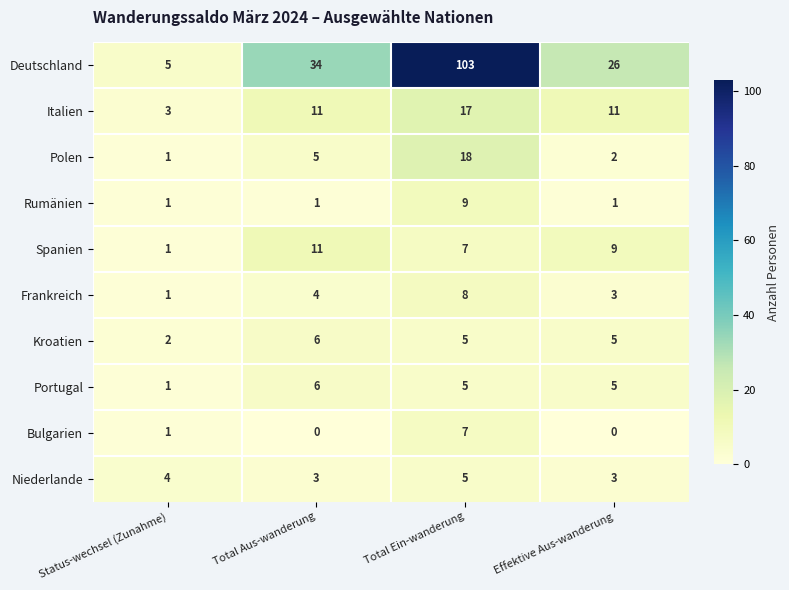

Is it true that Rumänien equals 2 at Status-wechsel (Zunahme)?

False